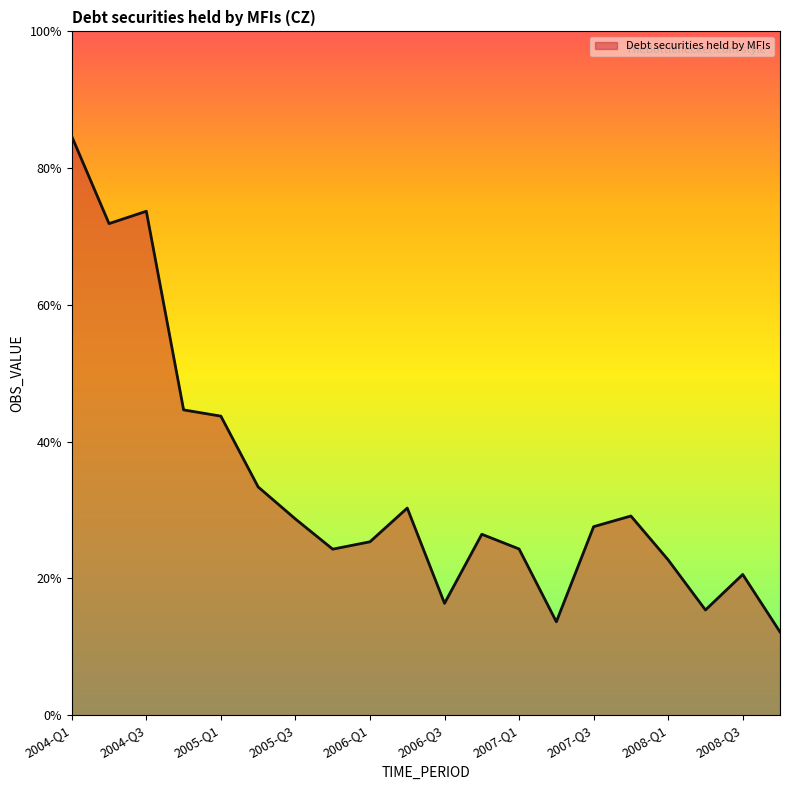

What is the label of the 16th point from the left?

2007-Q4